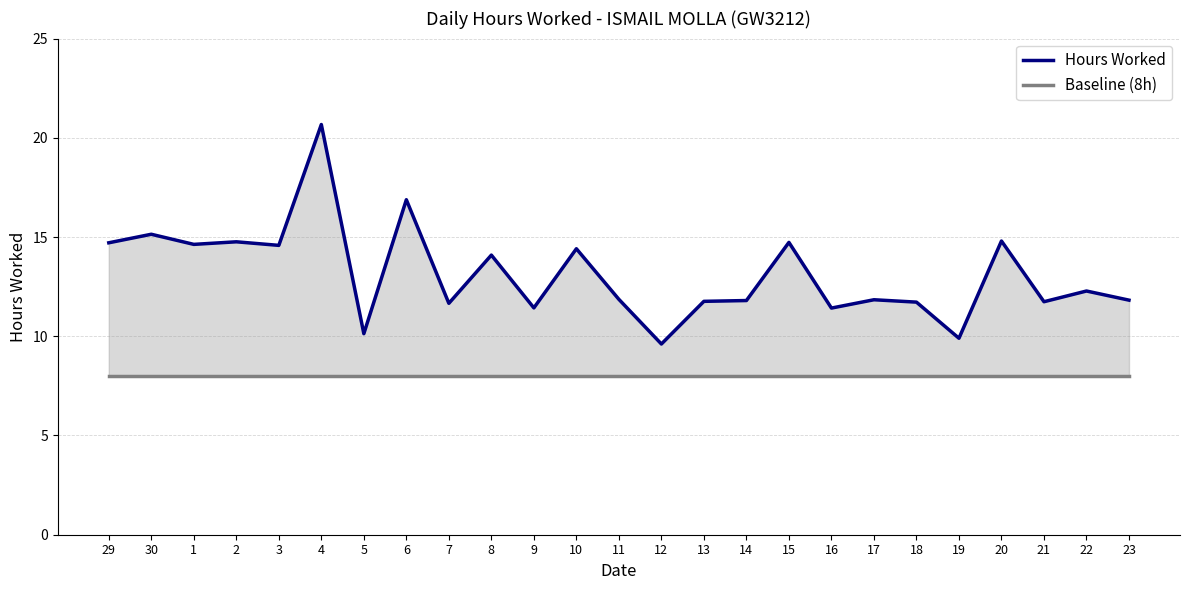

At which category does Hours Worked reach its first local valley?

1